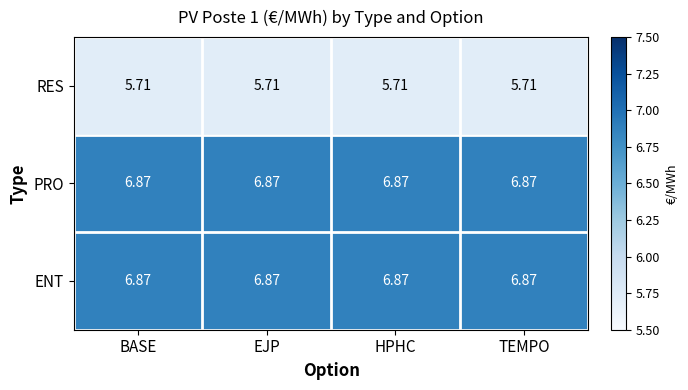

Reading left to right, transcribe all the data shown in this chart.

RES: BASE=5.7	EJP=5.7	HPHC=5.7	TEMPO=5.7
PRO: BASE=6.9	EJP=6.9	HPHC=6.9	TEMPO=6.9
ENT: BASE=6.9	EJP=6.9	HPHC=6.9	TEMPO=6.9